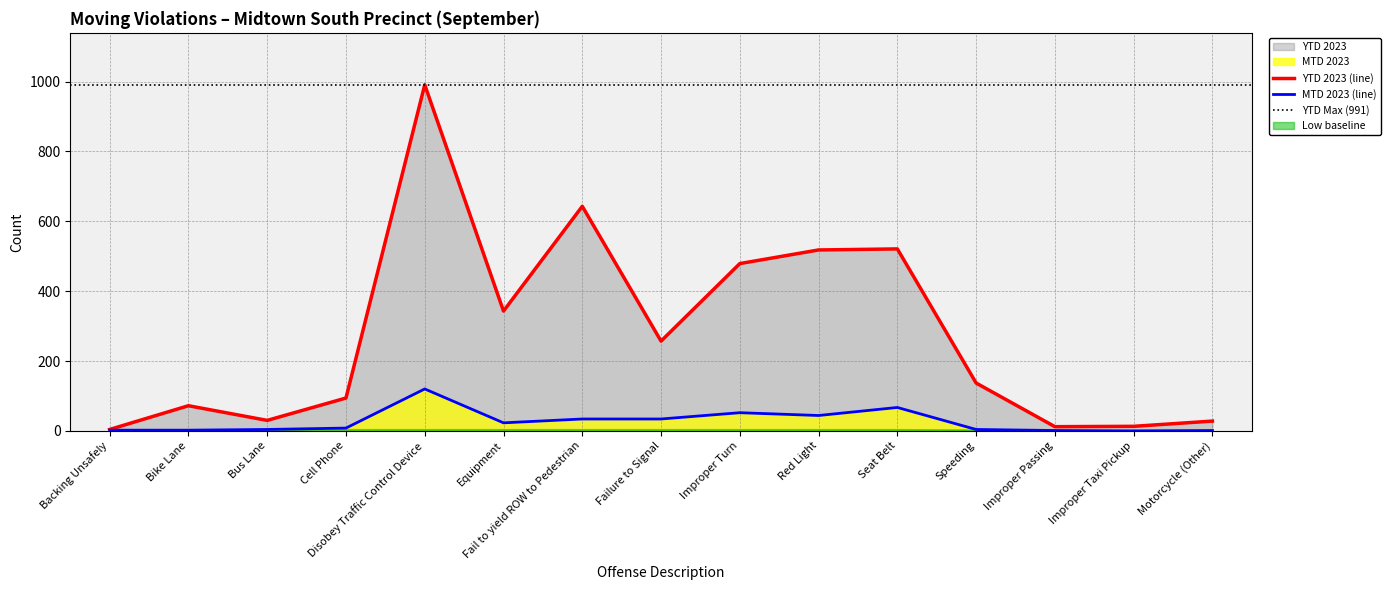

Is the value of MTD 2023 (line) at Fail to yield ROW to Pedestrian greater than the value of YTD 2023 (line) at Seat Belt?

No